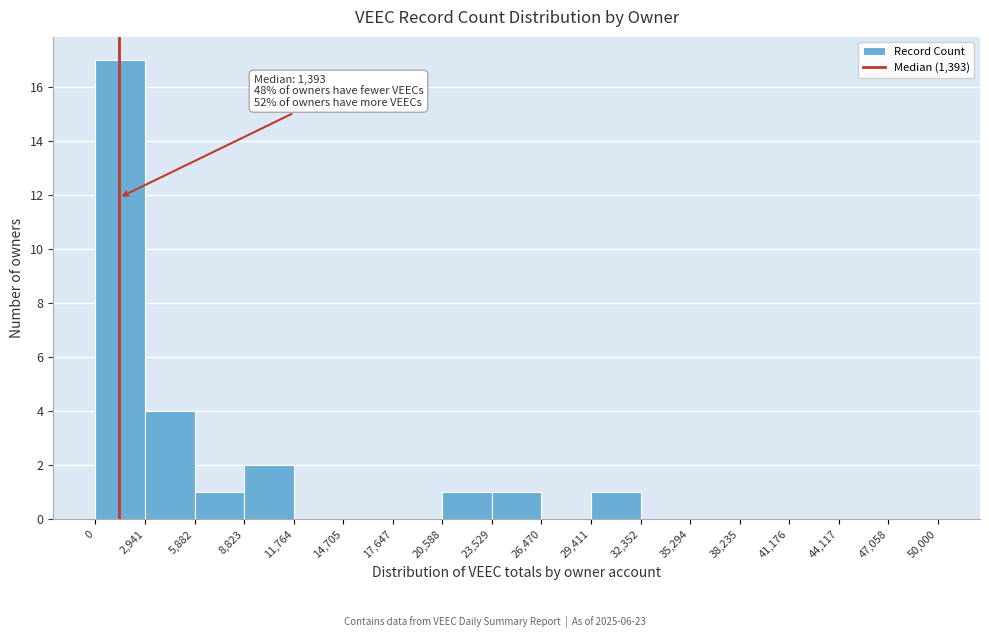

Over which range of the x-axis is the bar tallest?

0 to 2,941